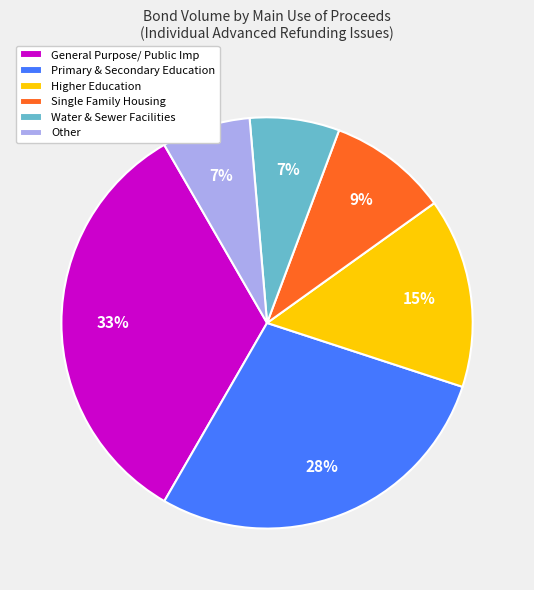

To the nearest percent, what portion does Single Family Housing represent?

9%